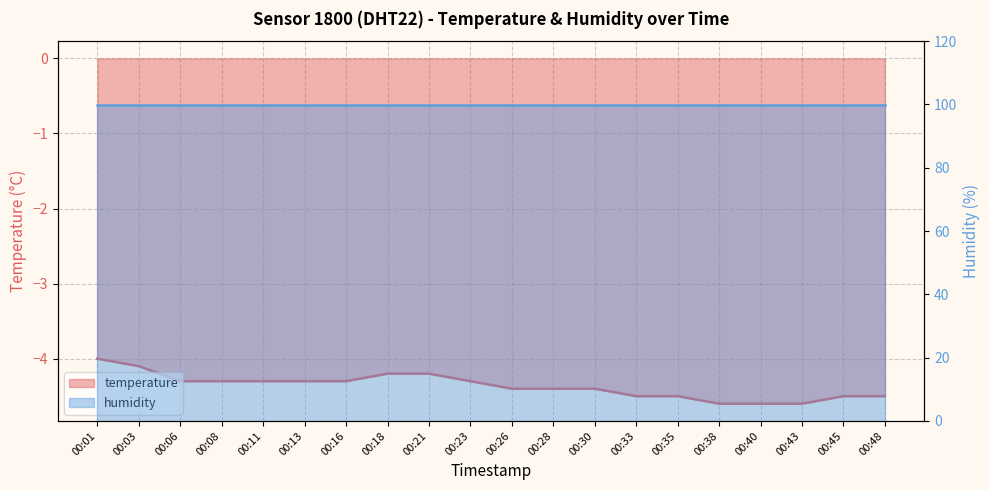

The chart shows a value of -4.5 at 00:33. True or false?

True